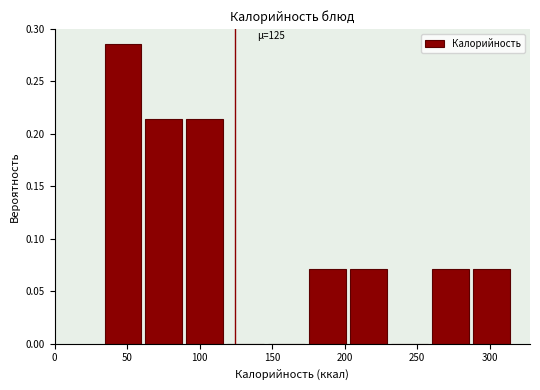

Over which range of the x-axis is the bar tallest?

35 to 65